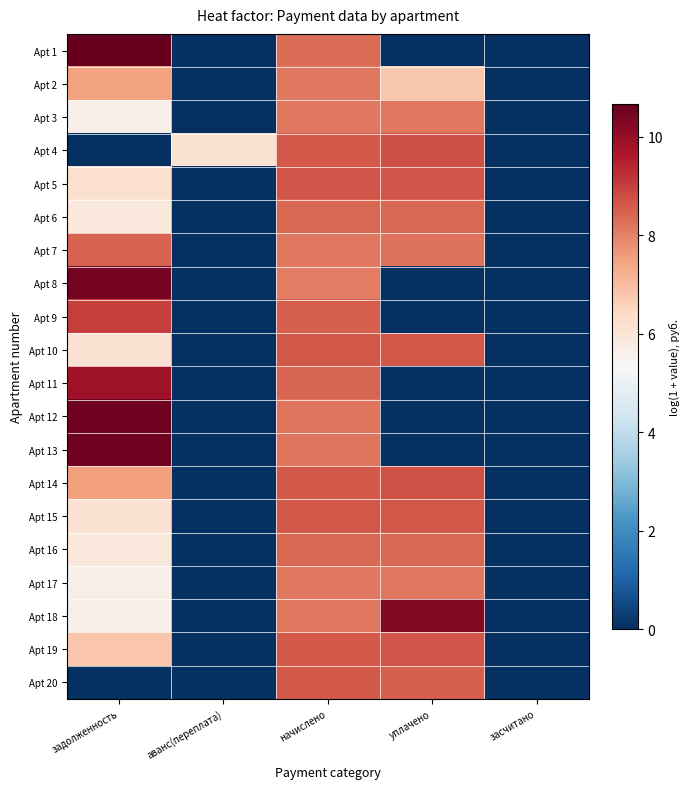

At уплачено, list the series in order from smallest to largest.

Apt 1, Apt 8, Apt 9, Apt 11, Apt 12, Apt 13, Apt 2, Apt 3, Apt 17, Apt 7, Apt 6, Apt 16, Apt 20, Apt 15, Apt 10, Apt 19, Apt 5, Apt 14, Apt 4, Apt 18